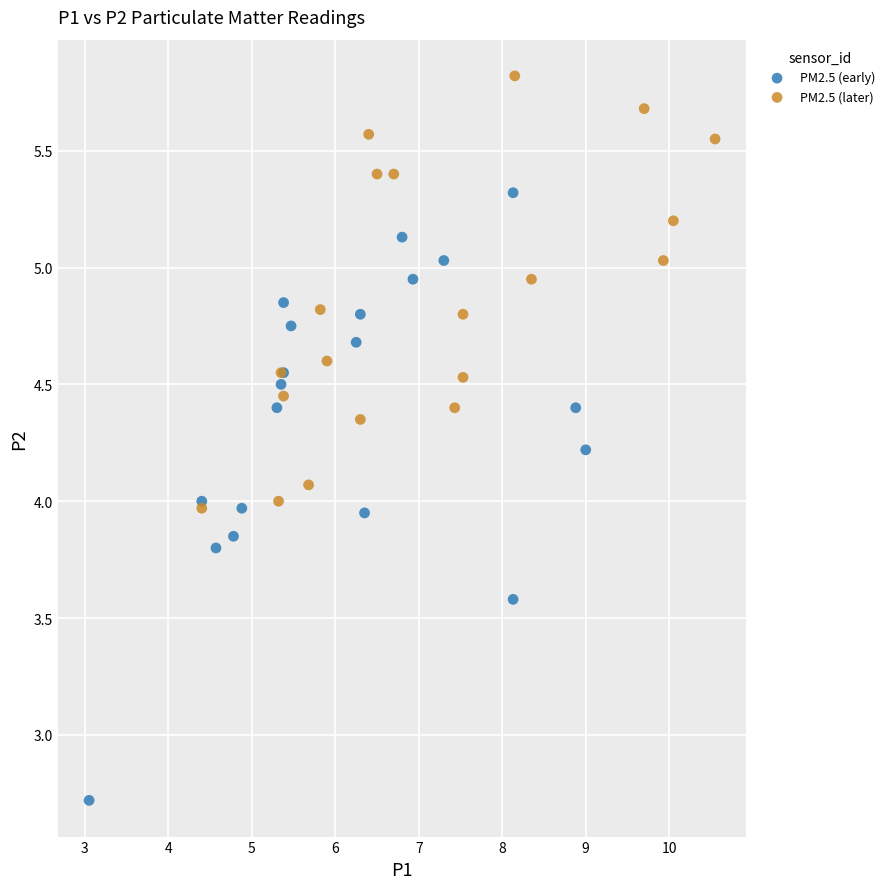

What are all the series names shown in the legend?

PM2.5 (early), PM2.5 (later)